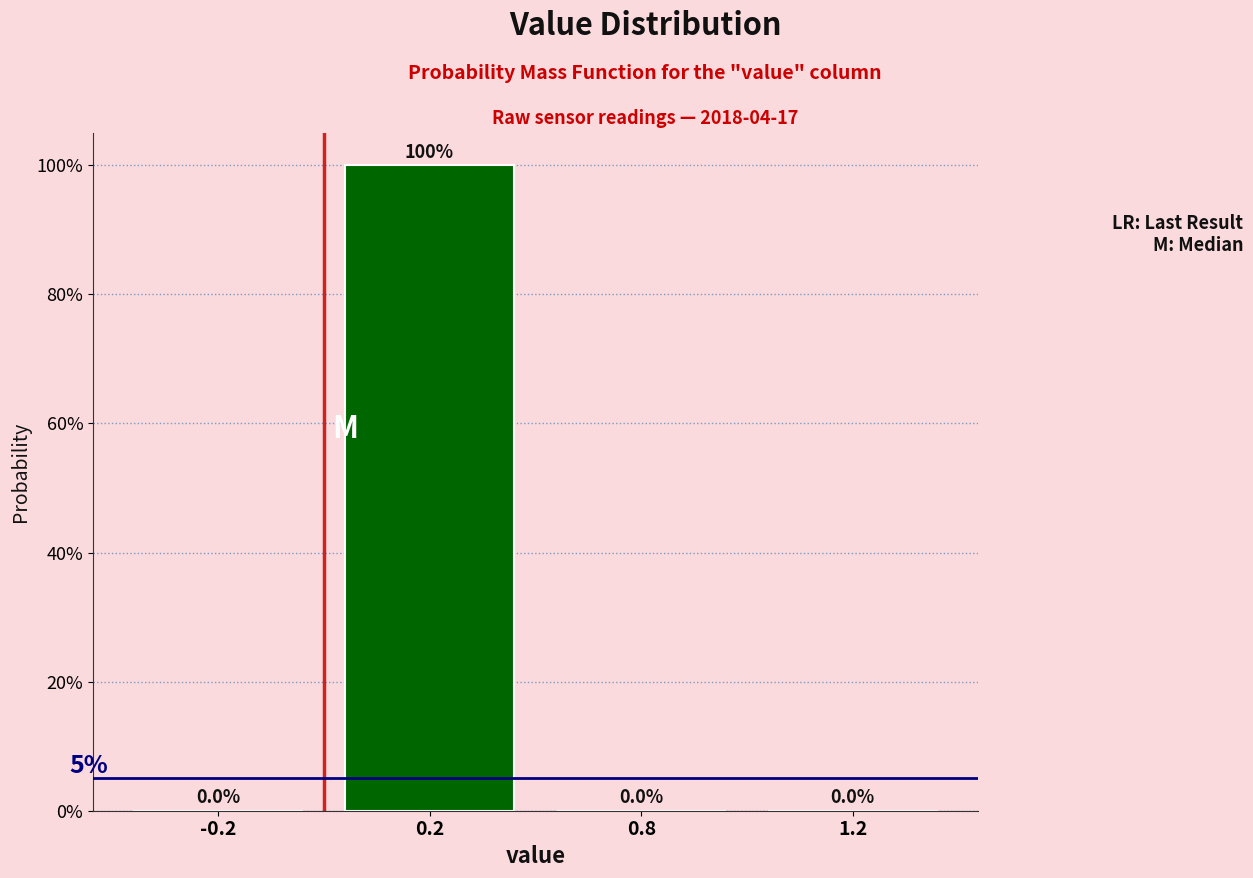

Are the bars horizontal?

No